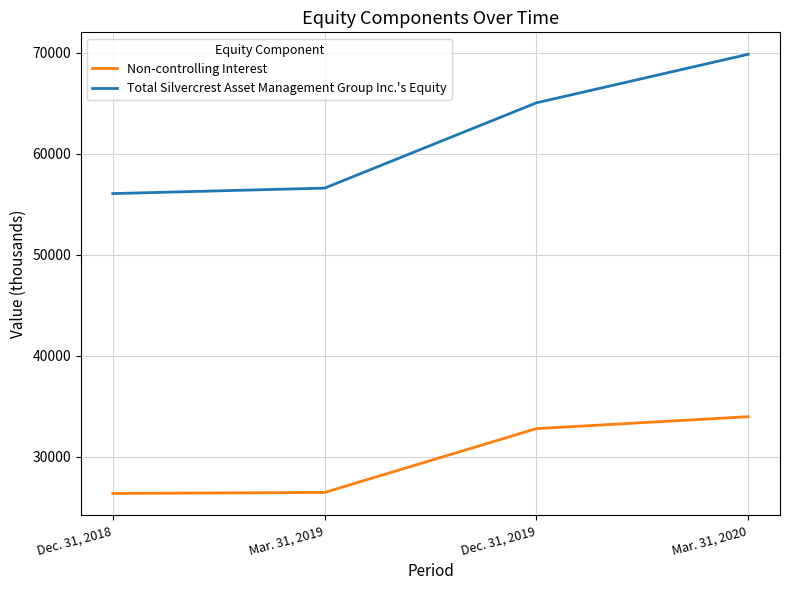

What is the difference between the second highest and second lowest values in the Total Silvercrest Asset Management Group Inc.'s Equity series?

8446